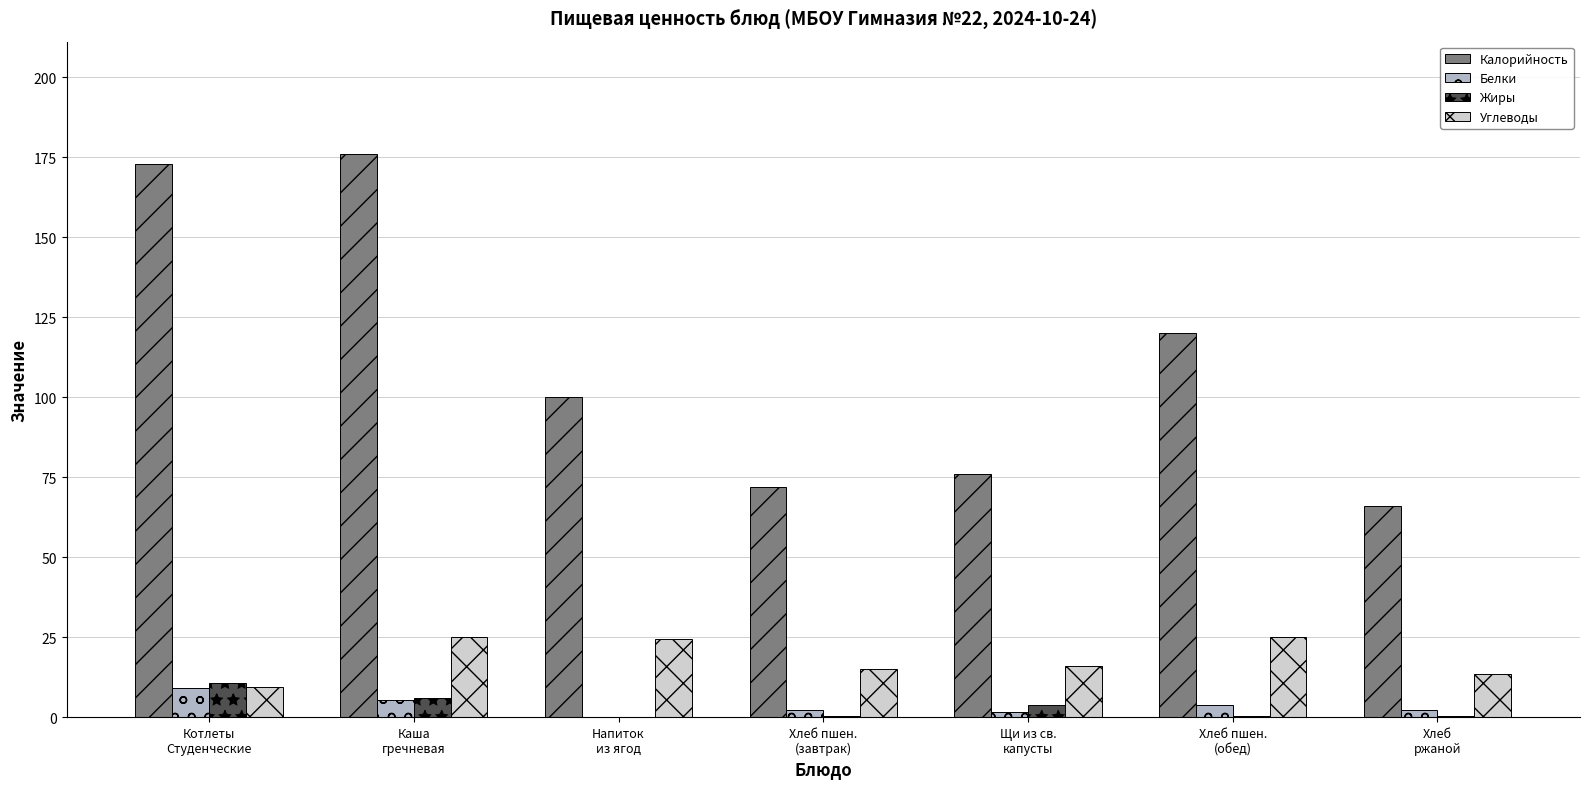

How many groups of bars are there?

7